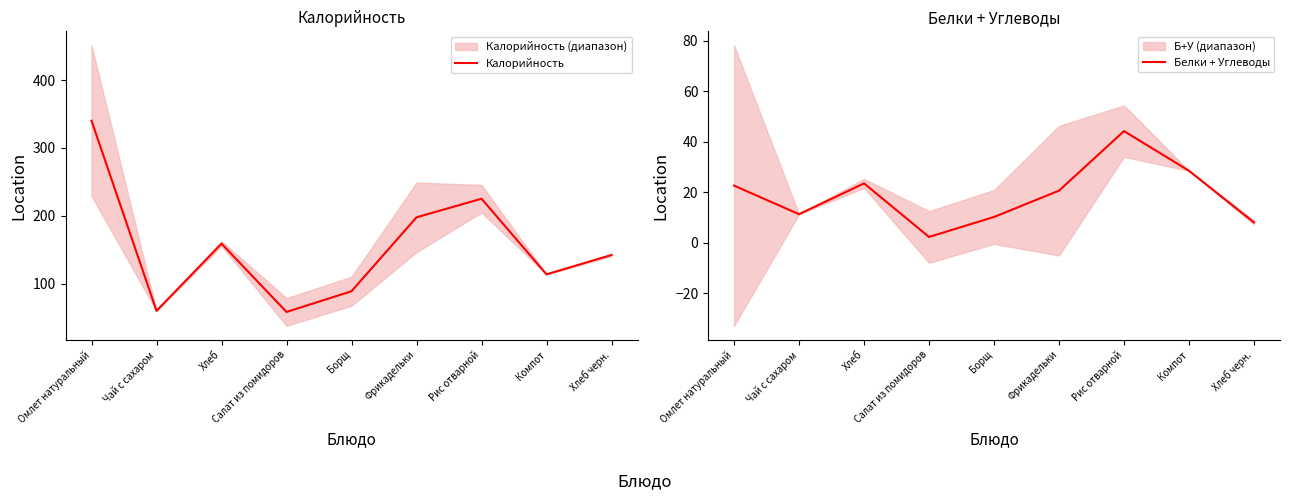

At which label is Белки + Углеводы closest to 23?

Омлет натуральный